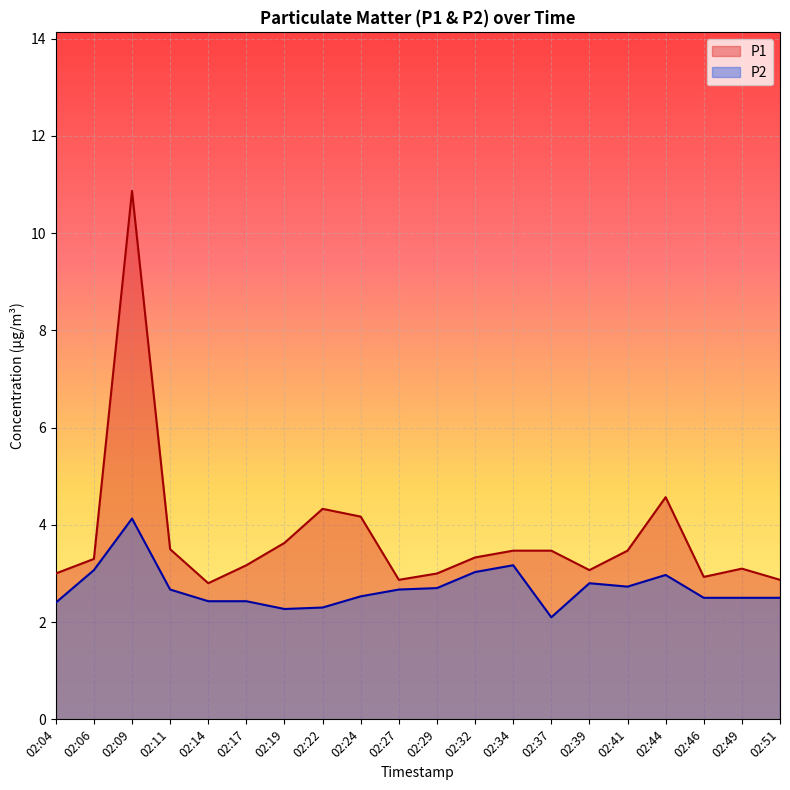

What is the value of the P1 point at the 16th from the left?

3.5